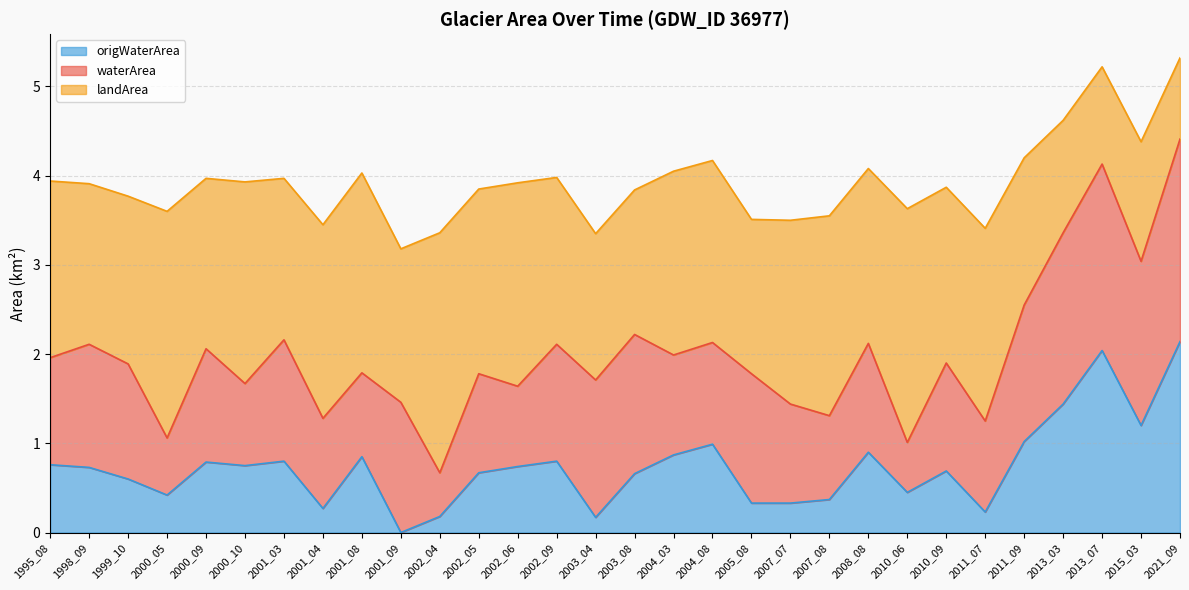

At which label does waterArea first exceed 1?

1995_08